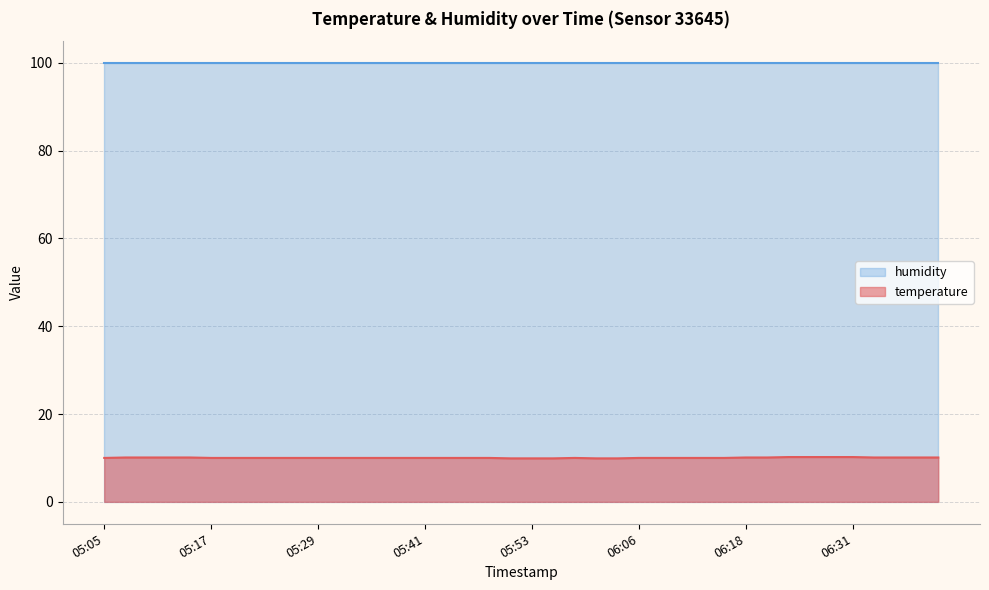

Where does the data first go above 10?

05:07